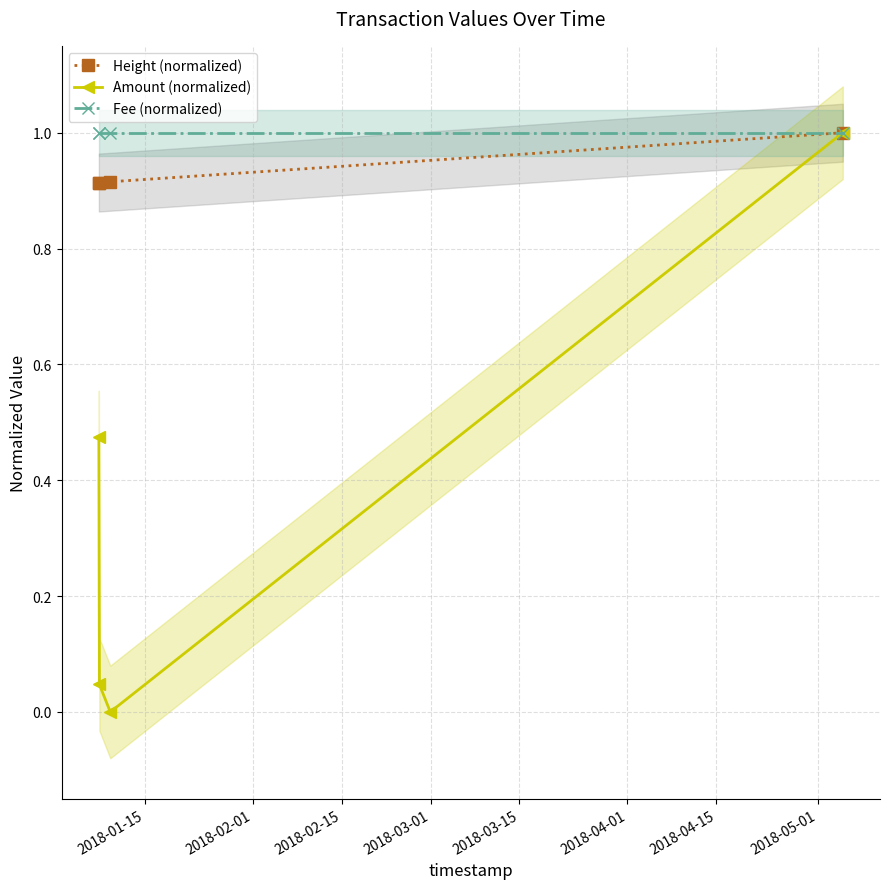

How many values in Amount (normalized) are above zero?

3